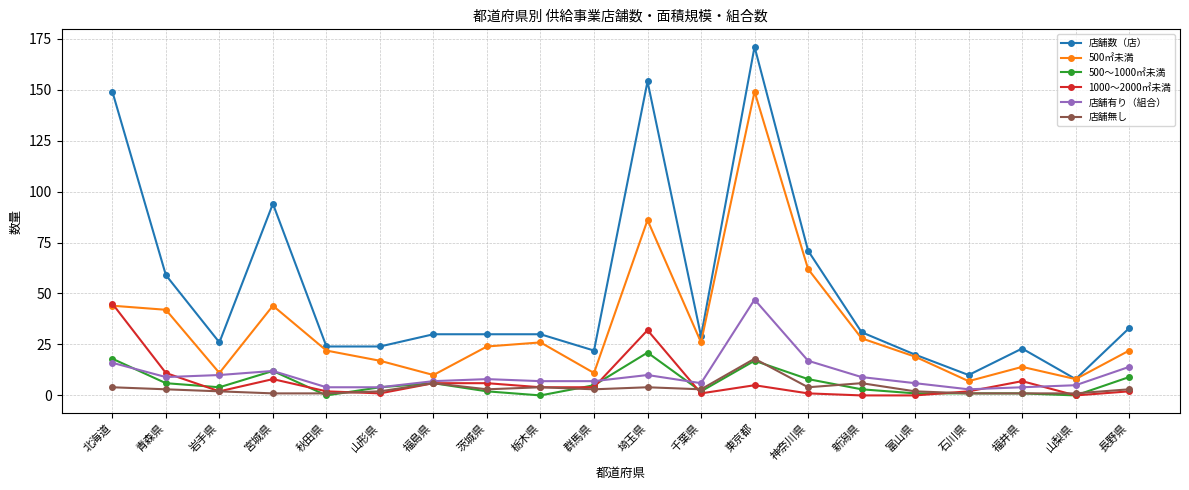

Which category has the highest value in the 500～1000㎡未満 series?

埼玉県